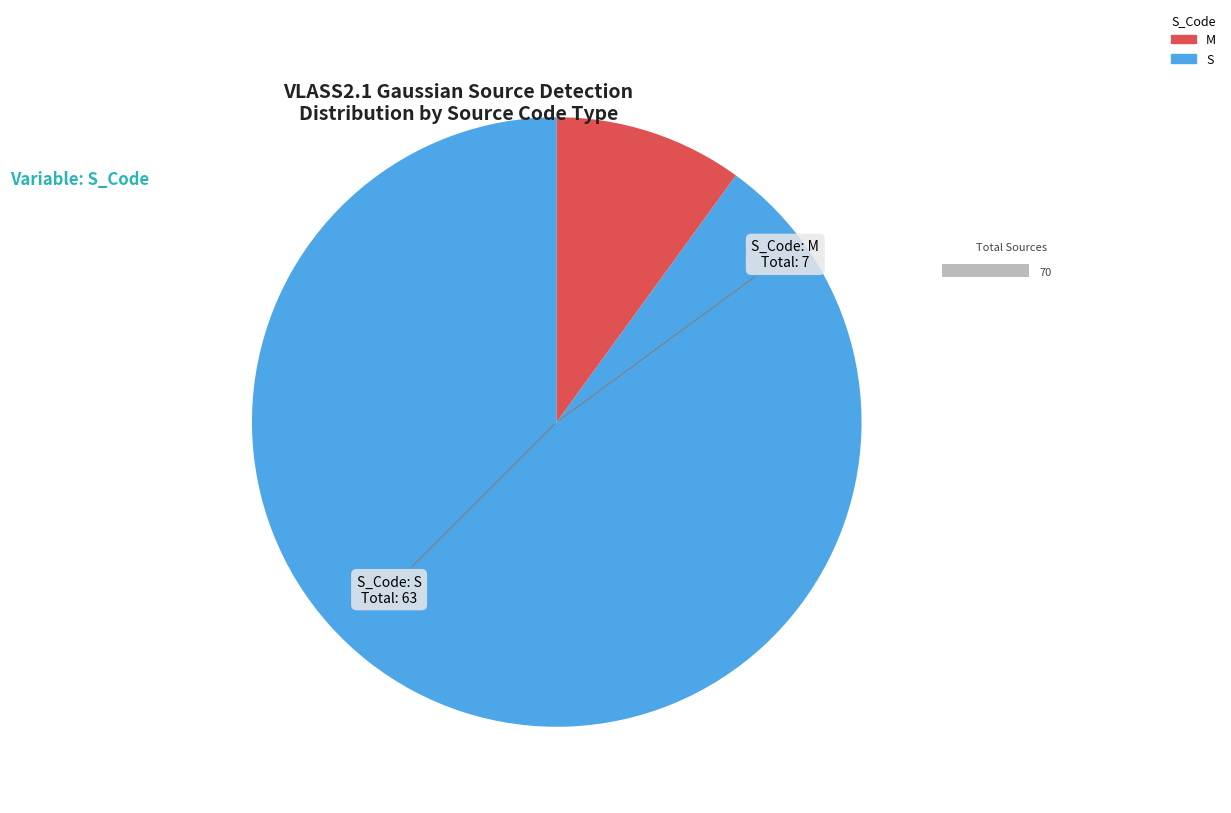

Which category accounts for the majority?

S